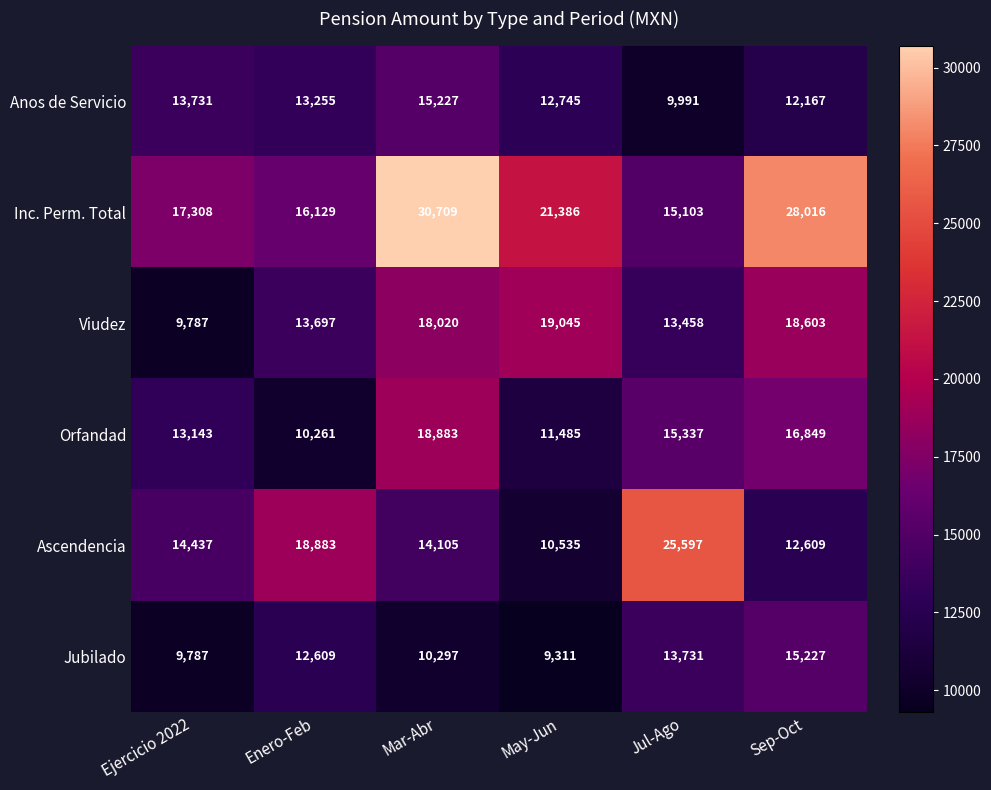

Rank the series at Sep-Oct from highest to lowest value.

Inc. Perm. Total, Viudez, Orfandad, Jubilado, Ascendencia, Anos de Servicio